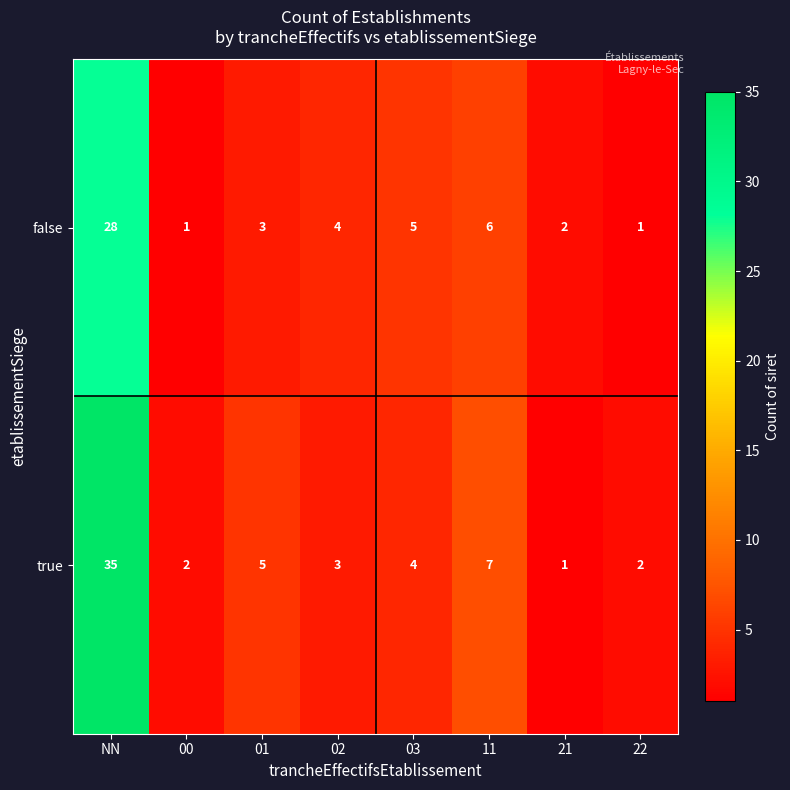

True or false: false has a value of 6 at 11.

True